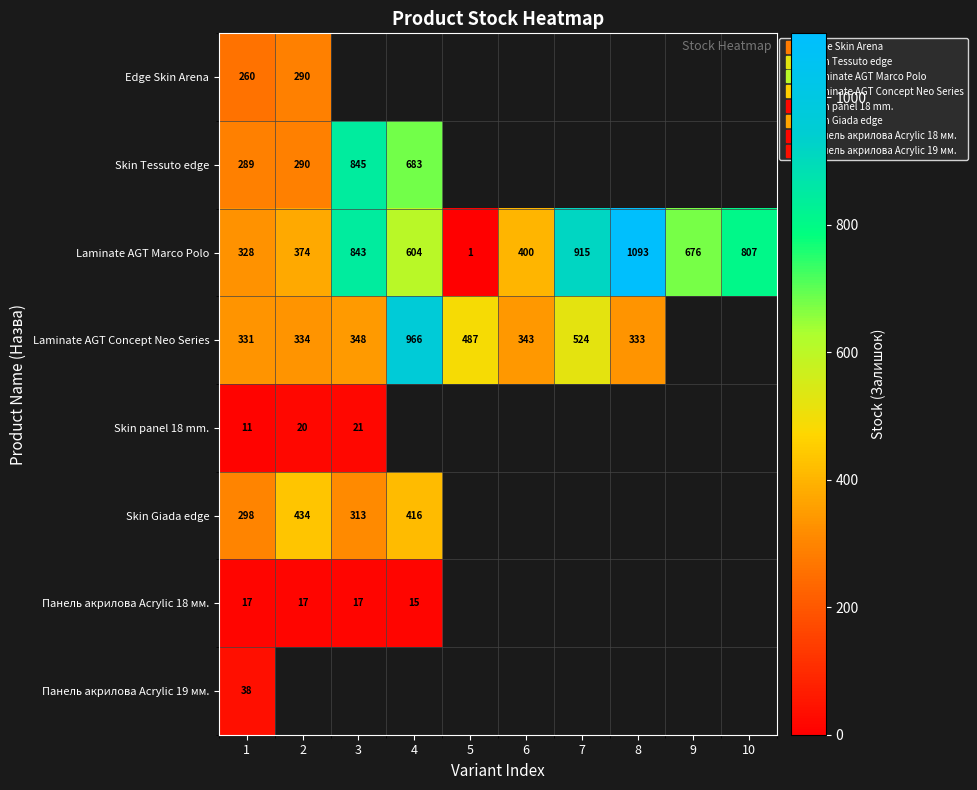

At which category is the sum across all series the highest?

1